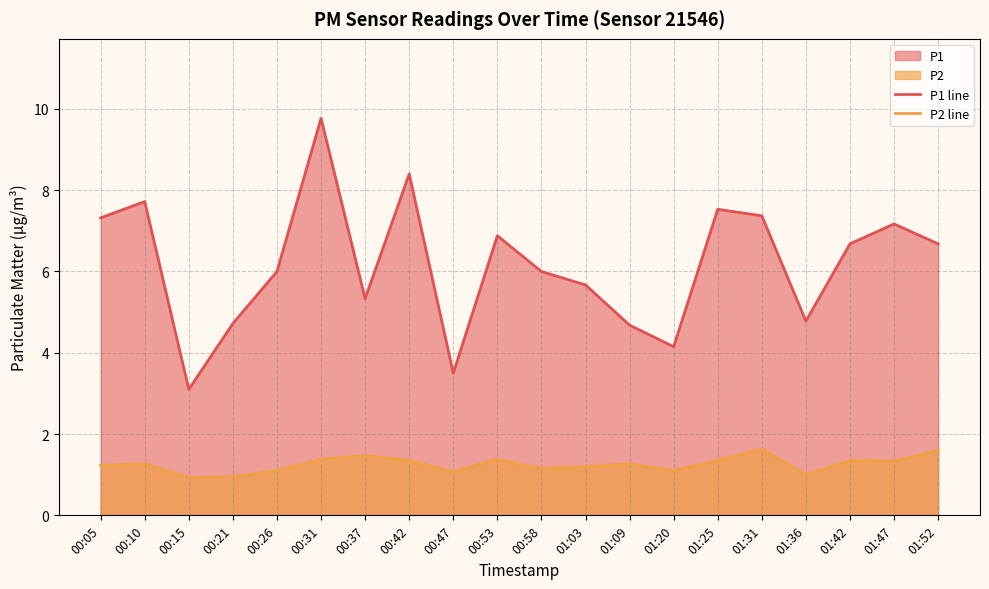

Between 00:15 and 01:20, which series saw the biggest shift?

P1 line